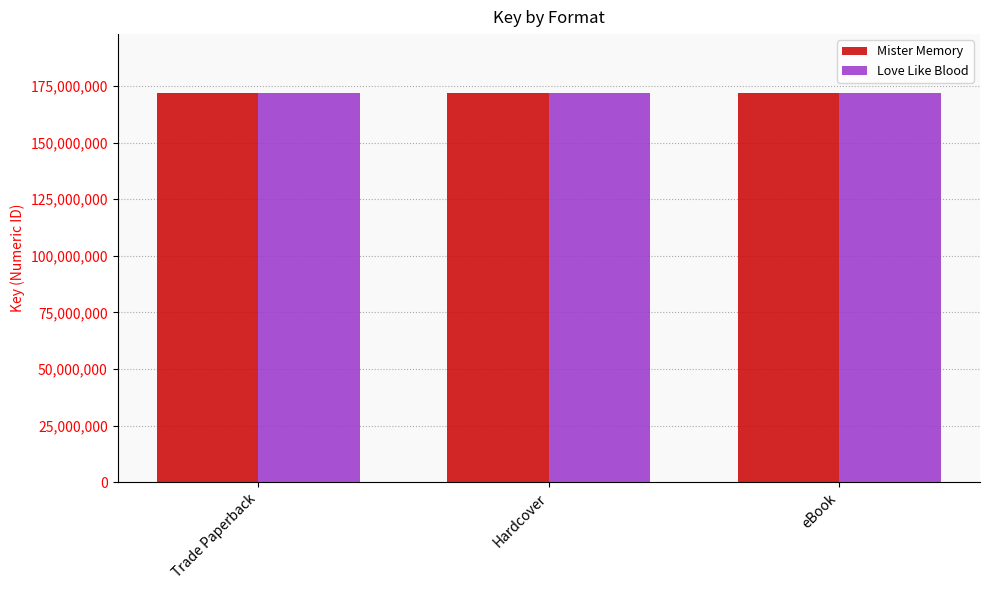

How many groups of bars are there?

3